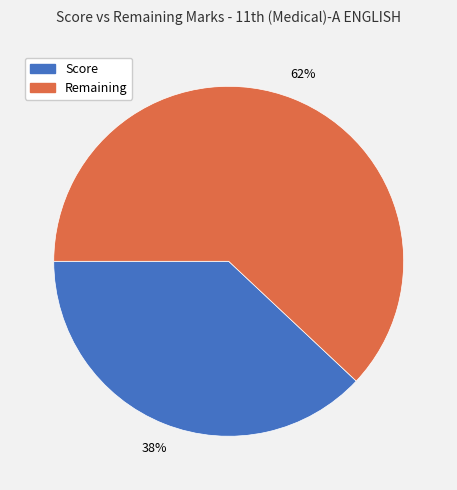

What is the majority slice?

Remaining